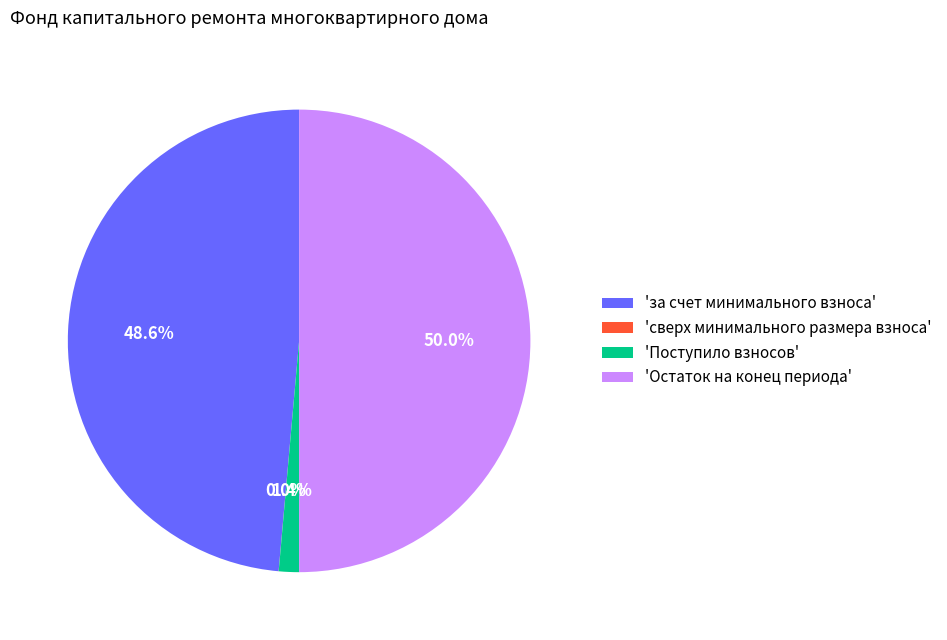

Does 'Поступило взносов' account for over 50% of the chart?

No